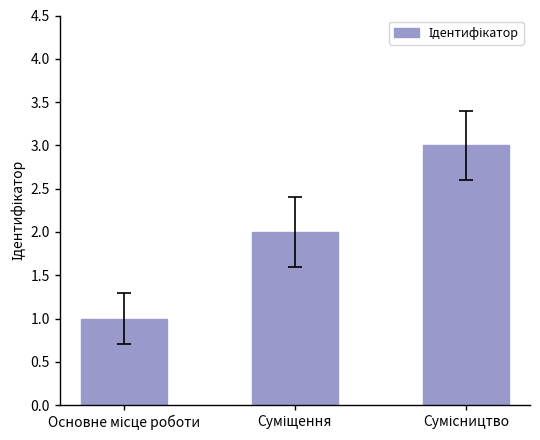

How many data points are less than 2?

1